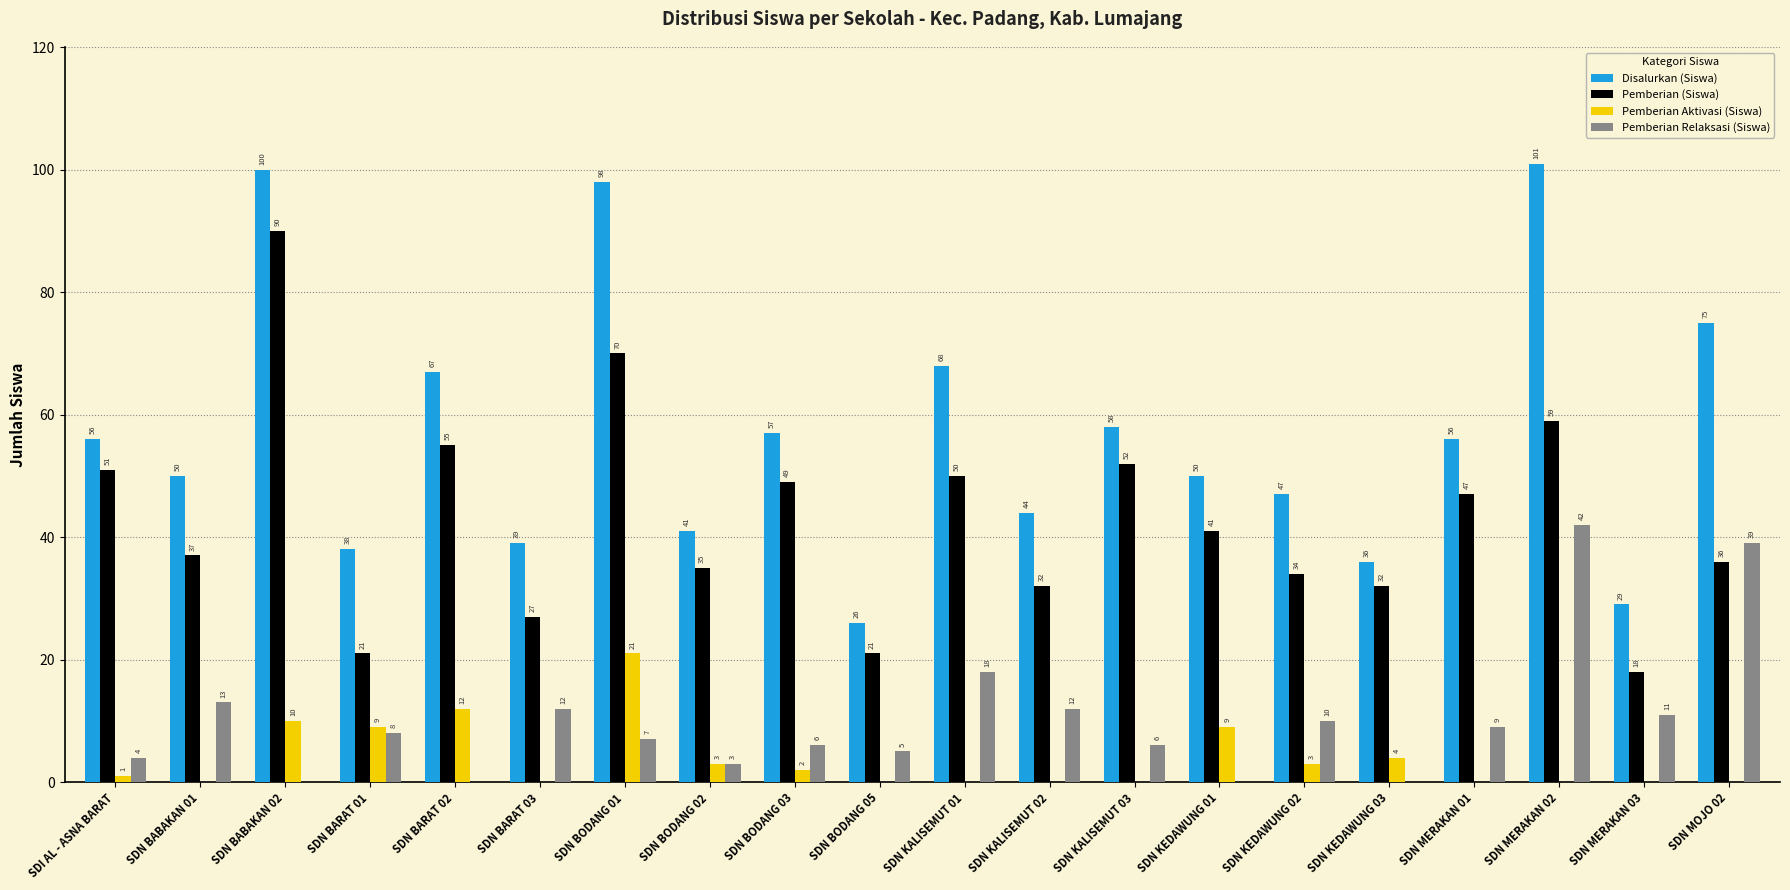

Count the number of data series in this chart.

4